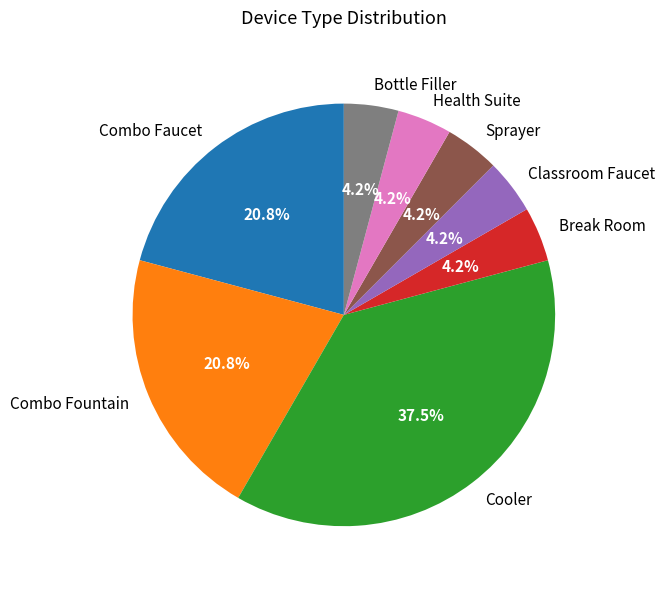

How many slices are in this pie chart?

8